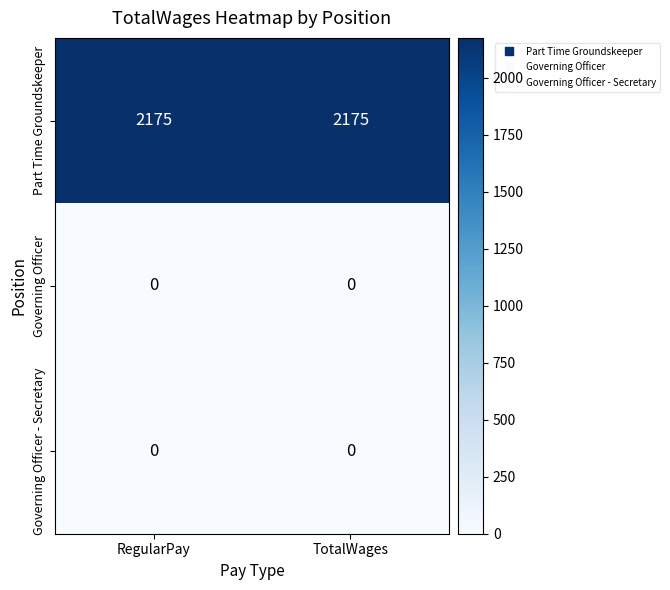

What is the total value across all series at TotalWages?

2175